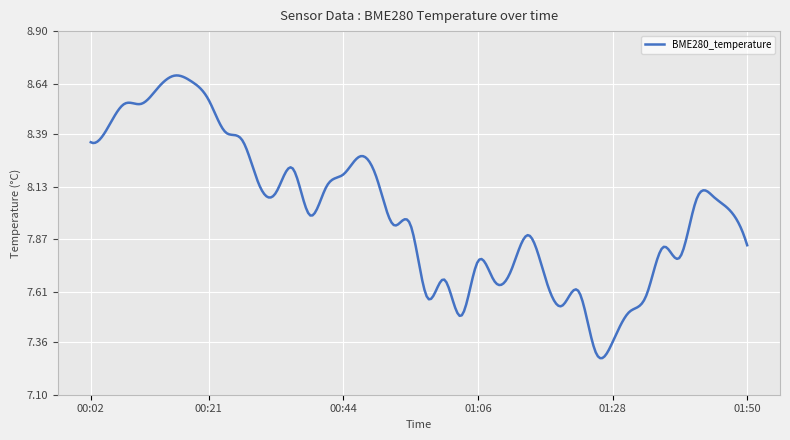

Does the chart display data point markers on the line(s)?

No